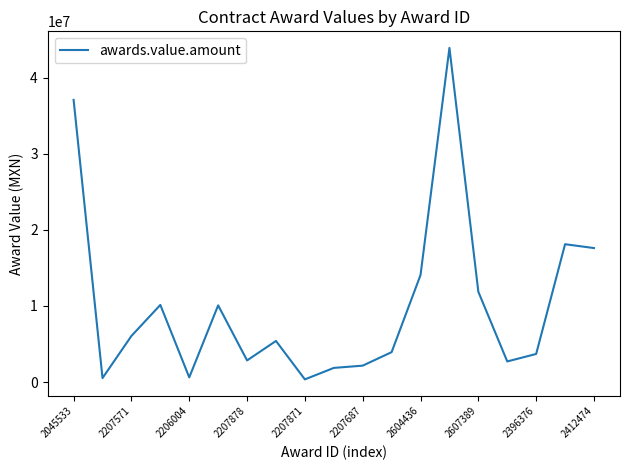

What is the maximum value shown in the chart?

43894827.6